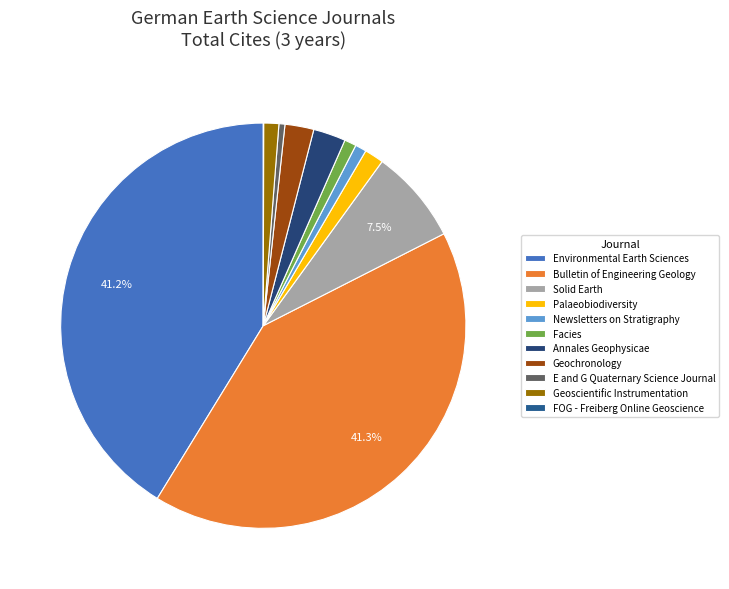

What percentage do FOG - Freiberg Online Geoscience and Bulletin of Engineering Geology together represent?

41.3%